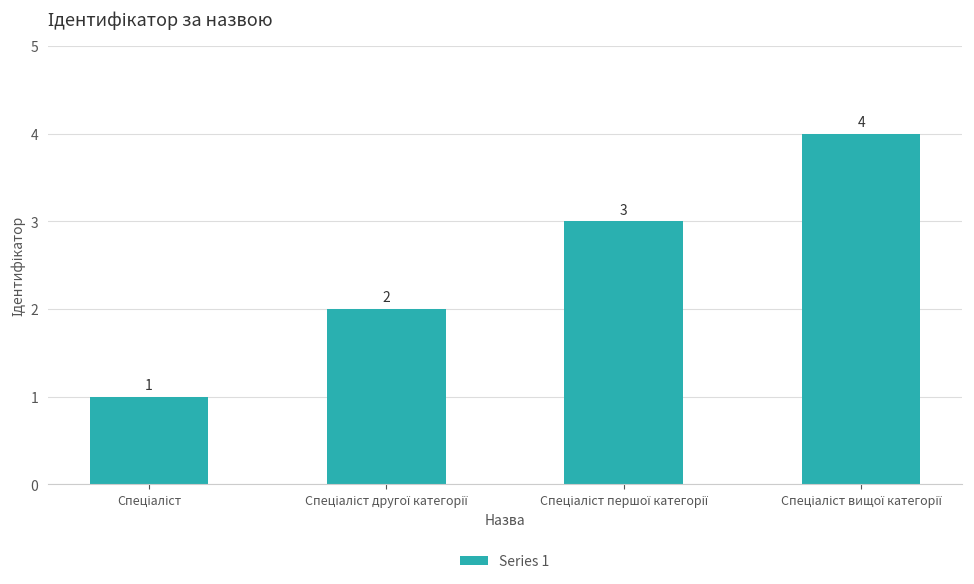

What is the difference between the maximum and second lowest values?

2